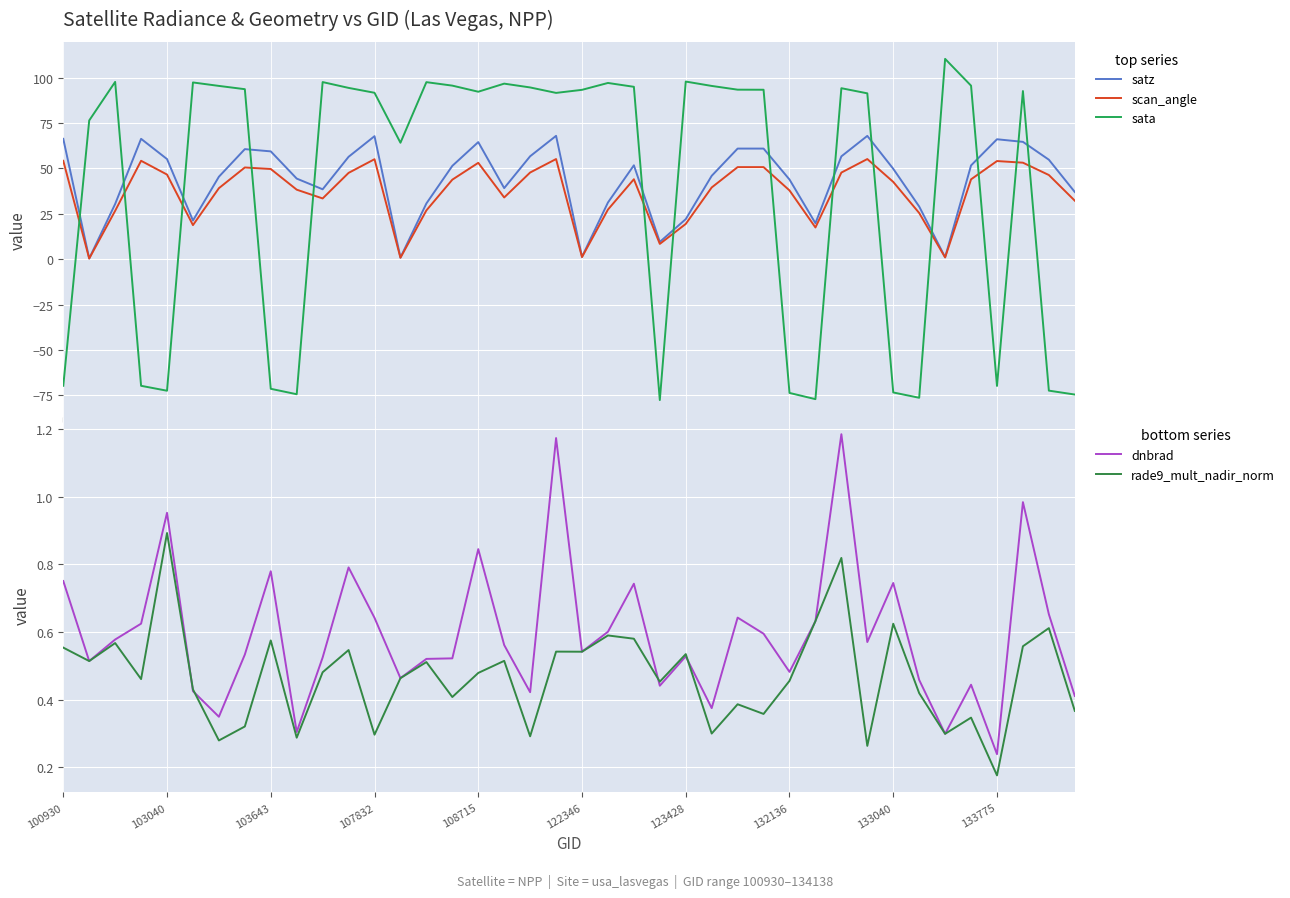

Which series has the largest range (max minus min)?

sata